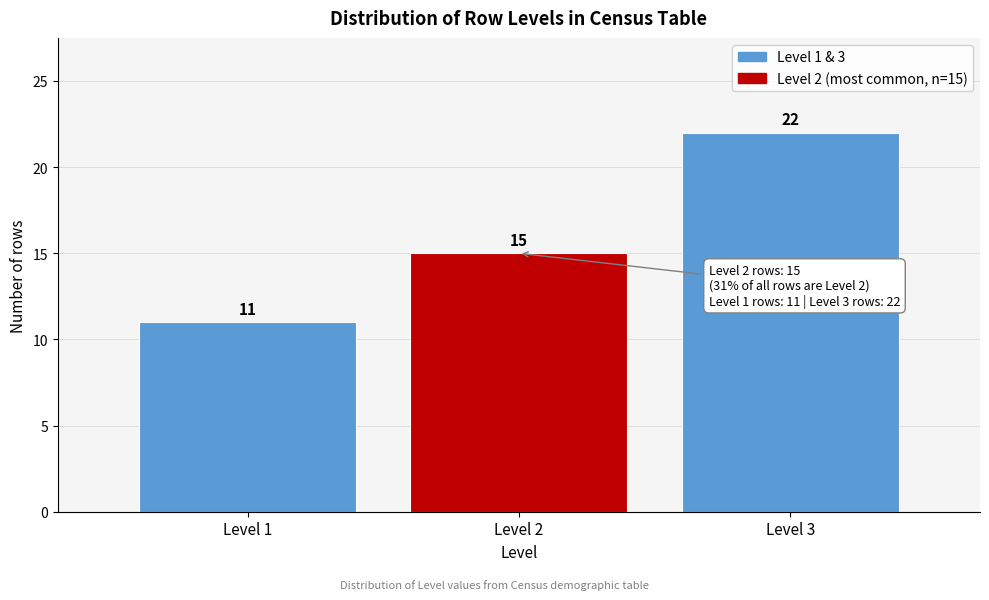

Reading left to right, extract all data points from this chart.

11	15	22